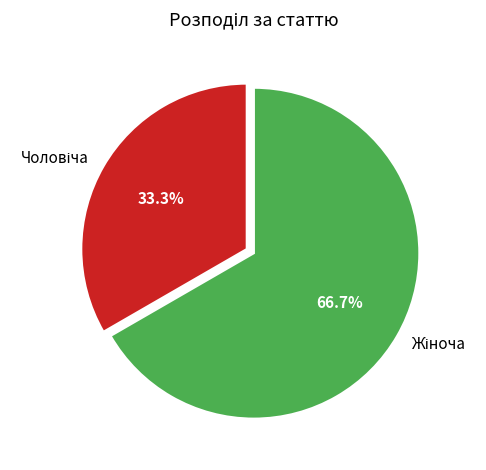

Does any single category account for the majority?

Yes